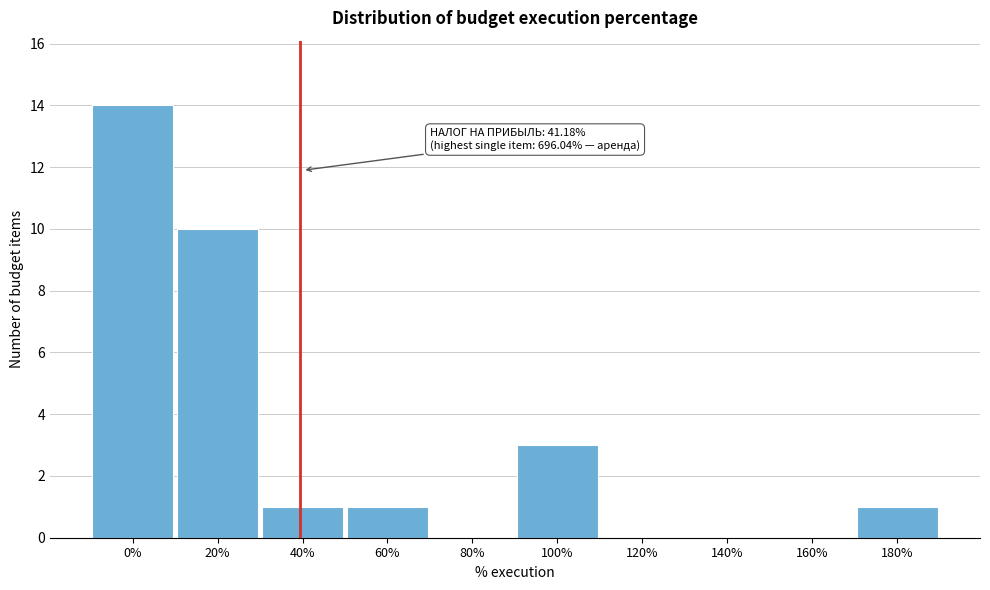

Reading left to right, list all the values displayed in this chart.

0%=14	20%=10	40%=1	60%=1	80%=0	100%=3	120%=0	140%=0	160%=0	180%=1